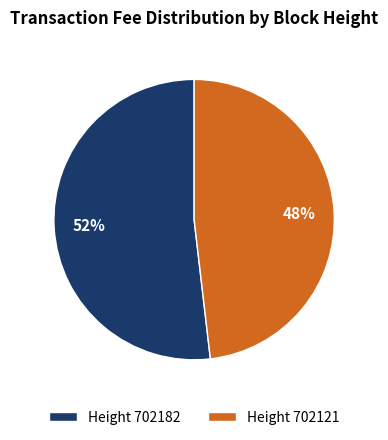

Do Height 702121 and Height 702182 together represent more than half of the pie?

Yes